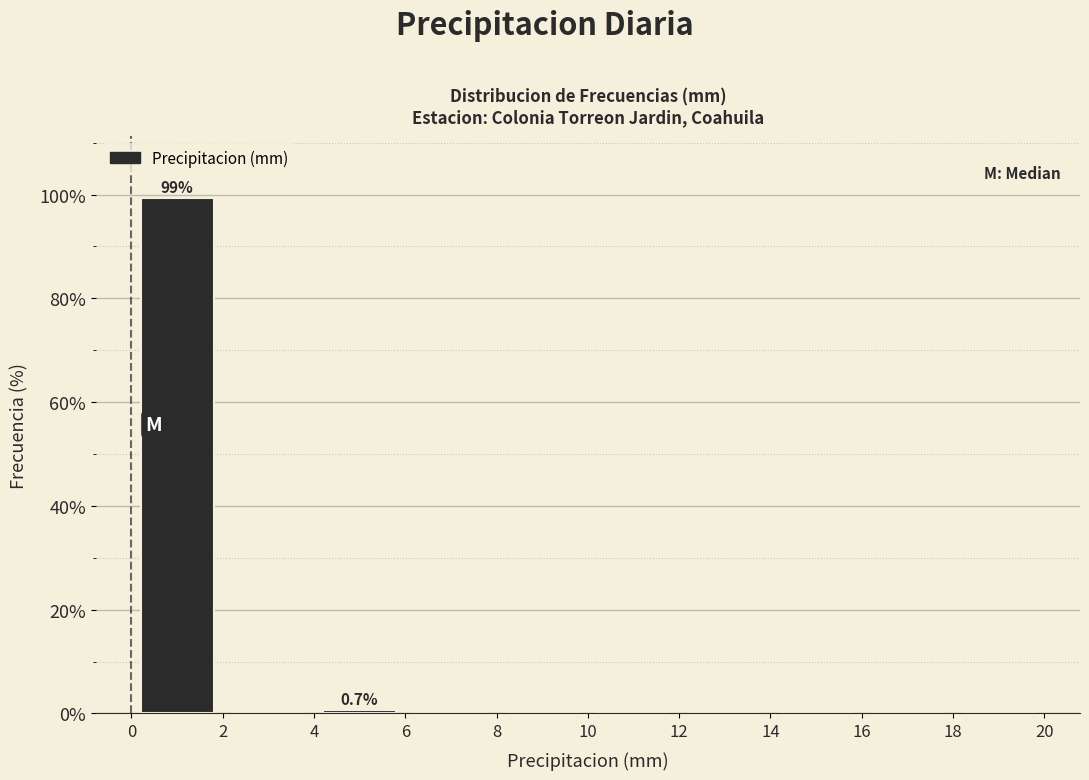

Over which range of the x-axis is the bar tallest?

0 to 2